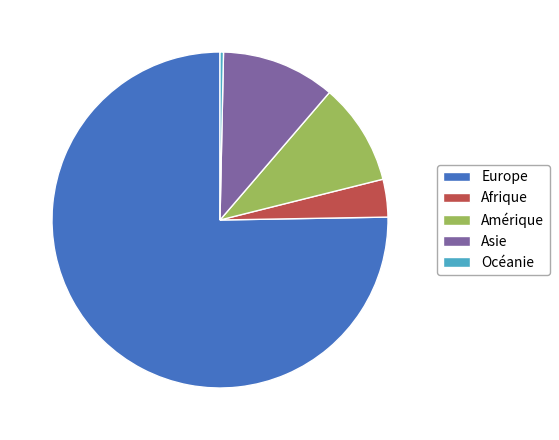

What is the majority slice?

Europe